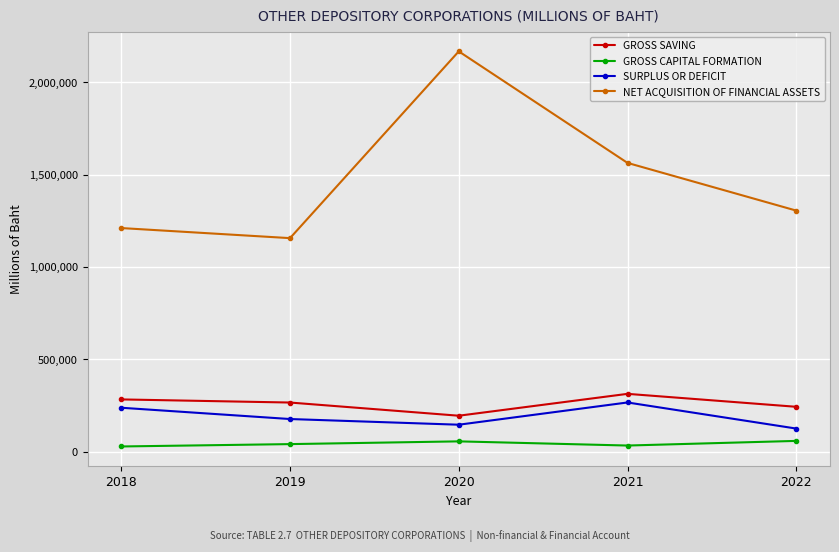

How many lines are shown in the chart?

4